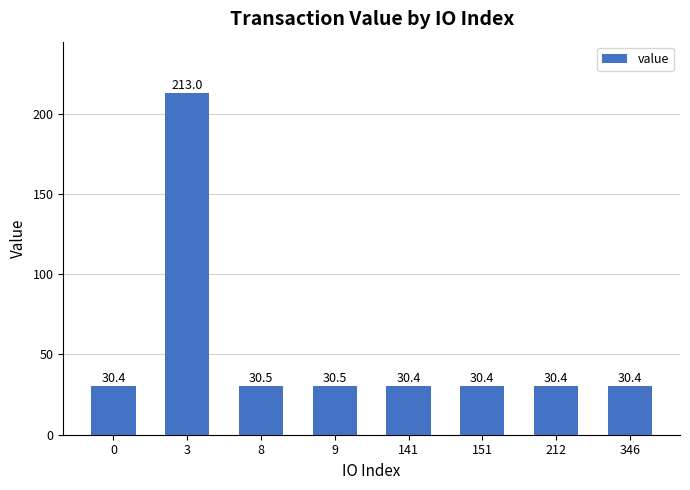

Reading left to right, what are all the values shown in this chart?

30.4	213.0	30.5	30.5	30.4	30.4	30.4	30.4